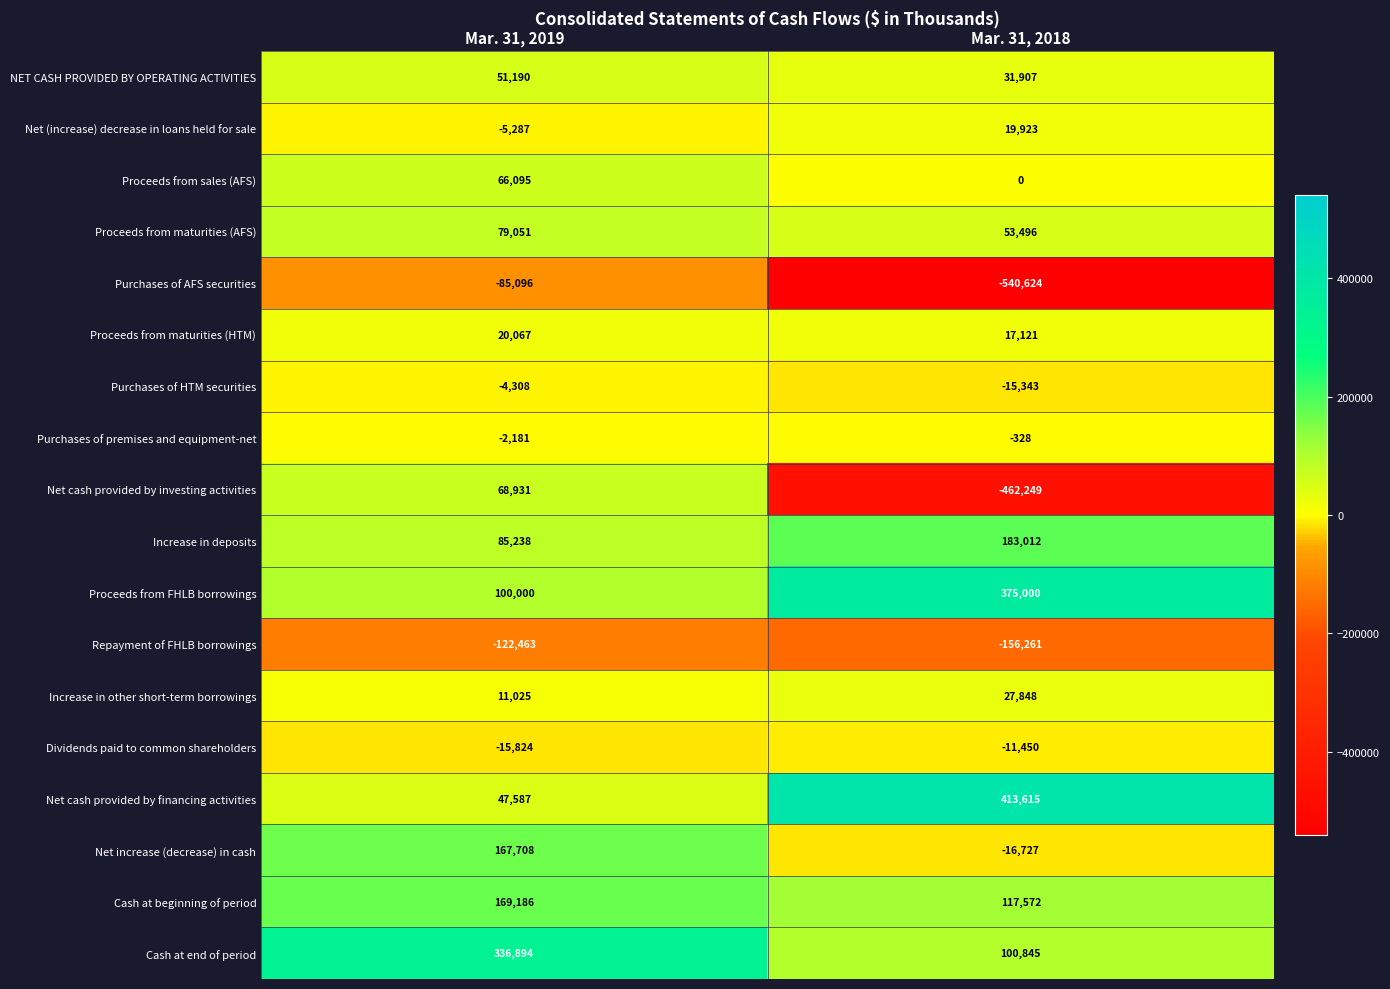

What is the sum of the Repayment of FHLB borrowings values at Mar. 31, 2018 and Mar. 31, 2019?

-278724